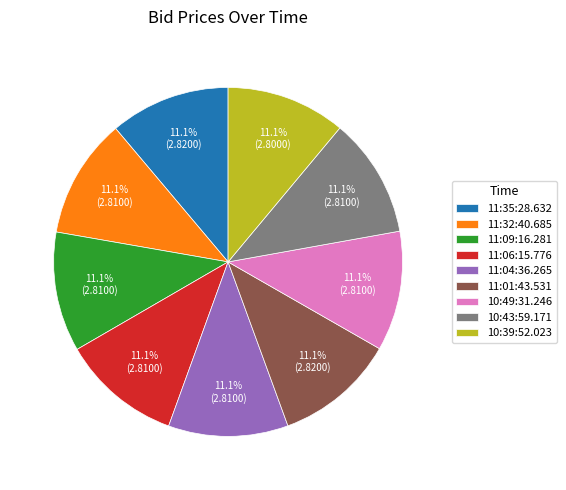

What is the ratio of the value at 11:04:36.265 to the value at 10:43:59.171?

1.0